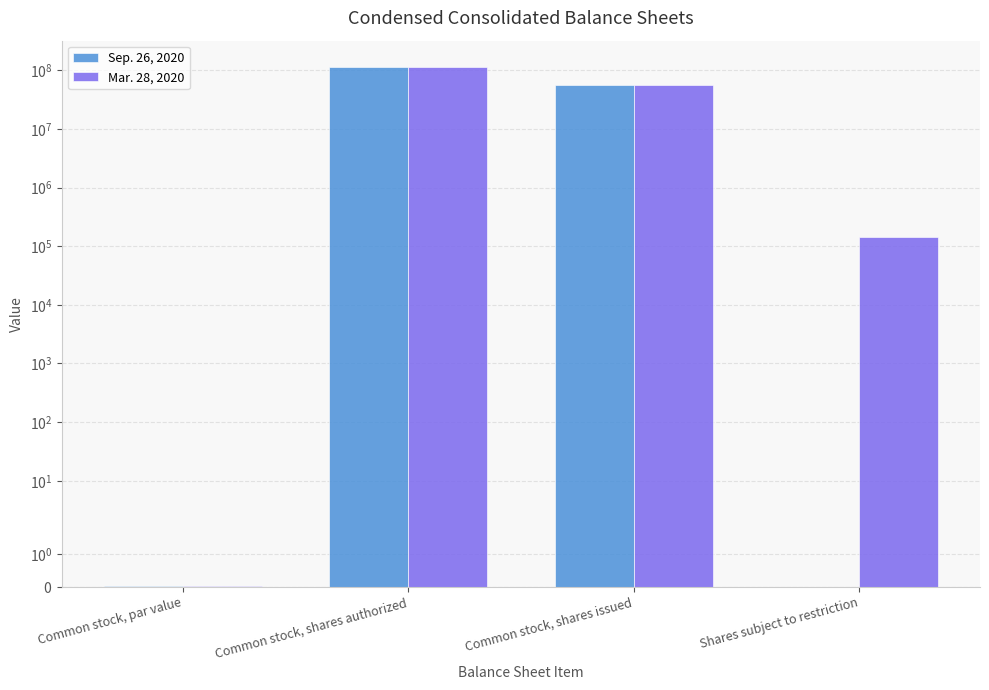

What is the maximum value shown in the chart?

115000000.0